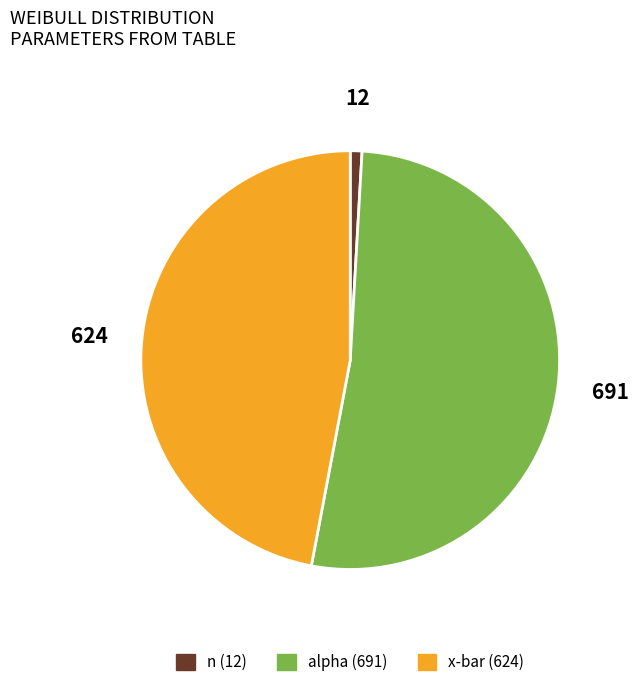

Is there any slice that represents more than half of the pie?

Yes